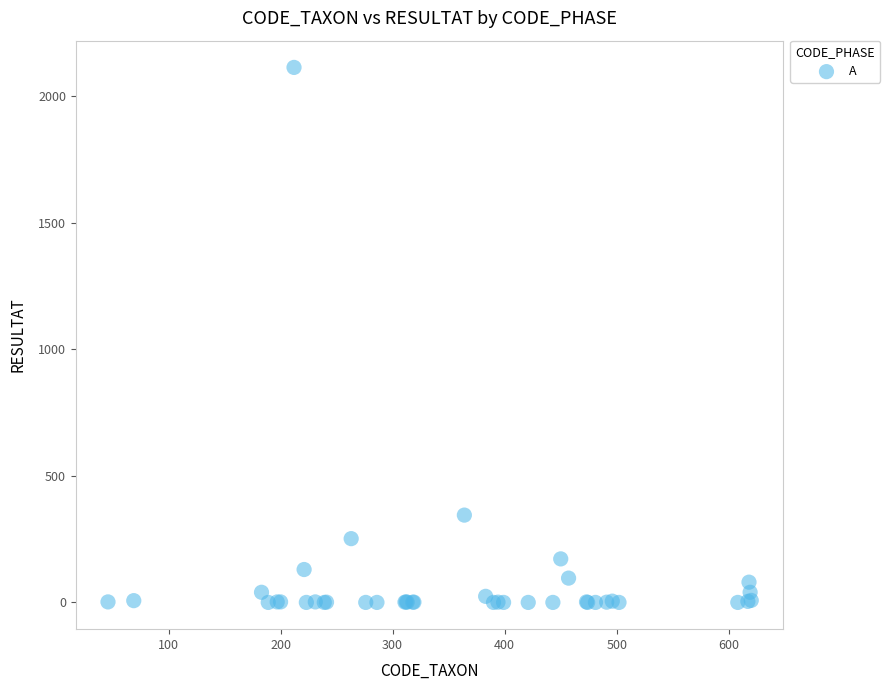

What Y value in the scatter plot is closest to 1057?

345